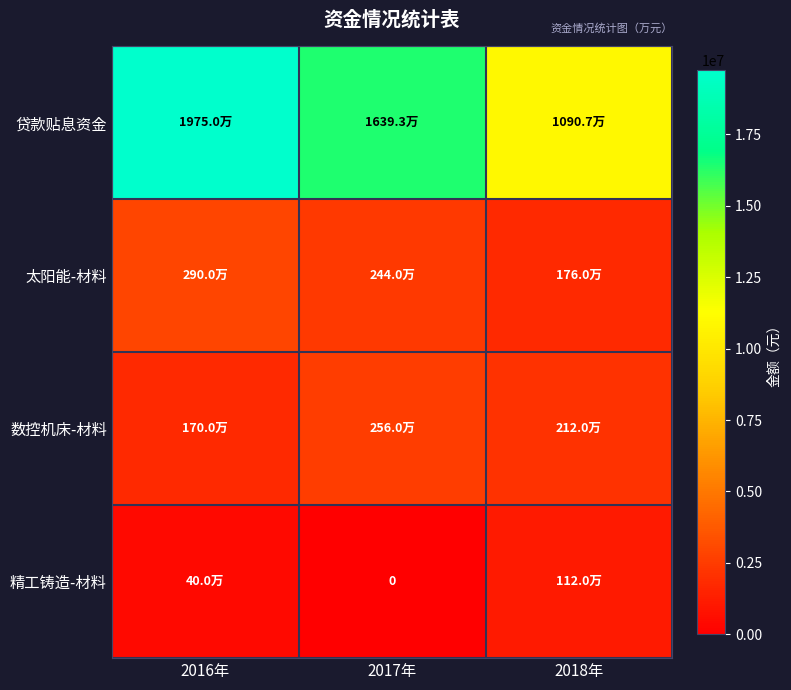

Where does the 太阳能-材料 series first go above 2440000?

2016年